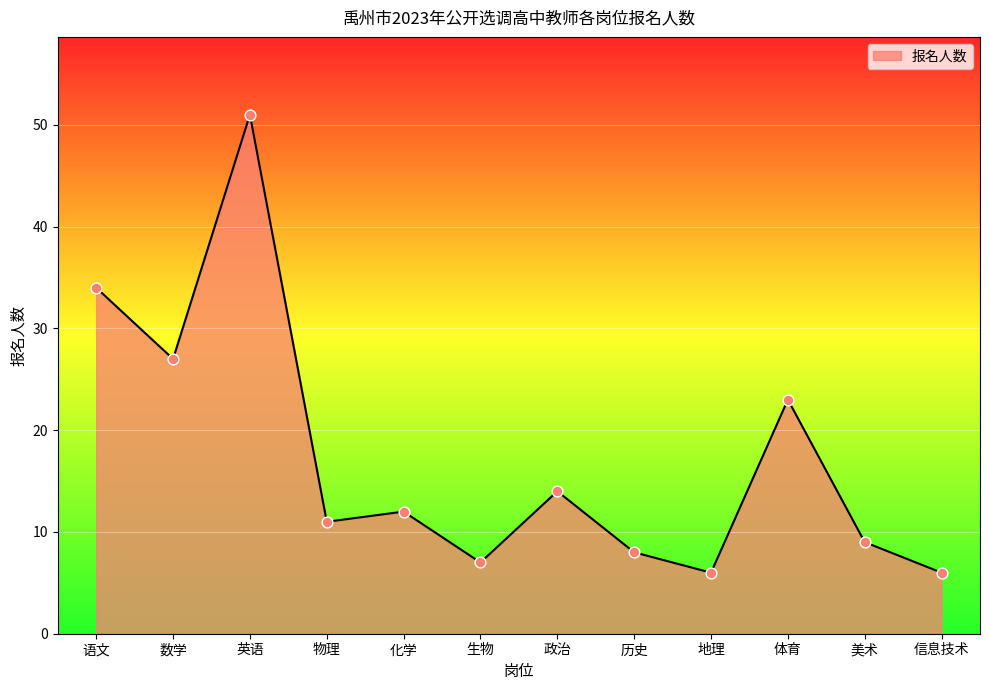

What is the change in value from 生物 to 政治?

+7